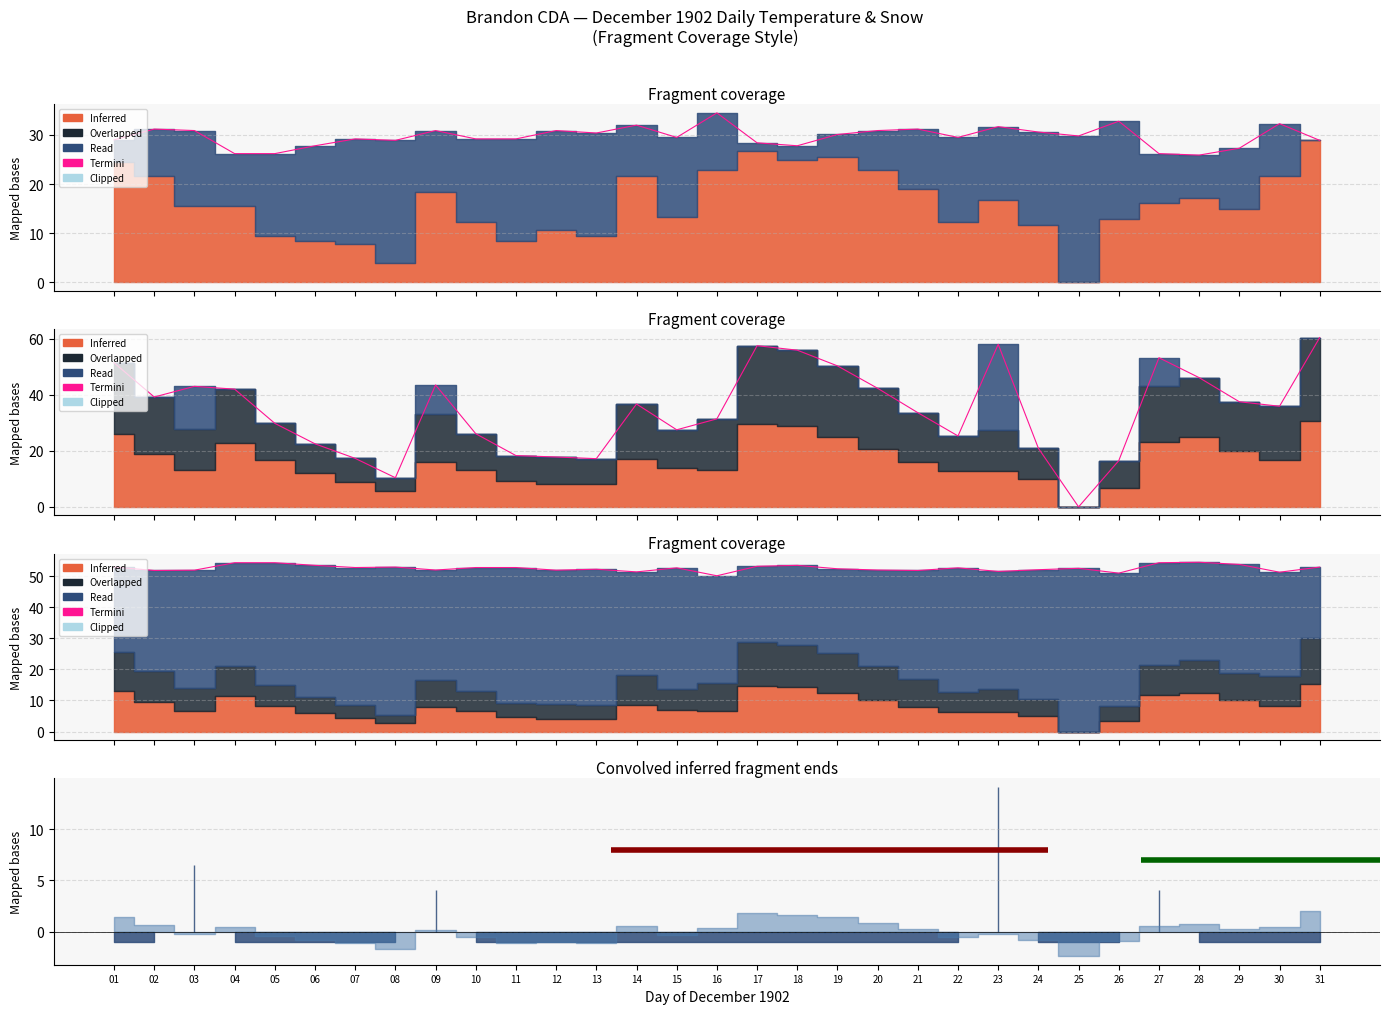

How many categories are shown in the chart?

31